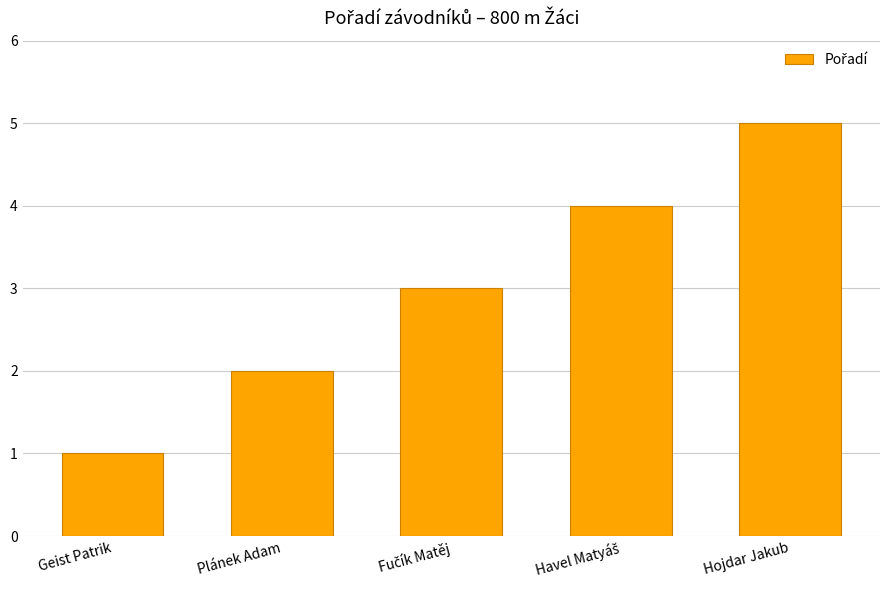

Reading right to left, extract all data points from this chart.

5	4	3	2	1